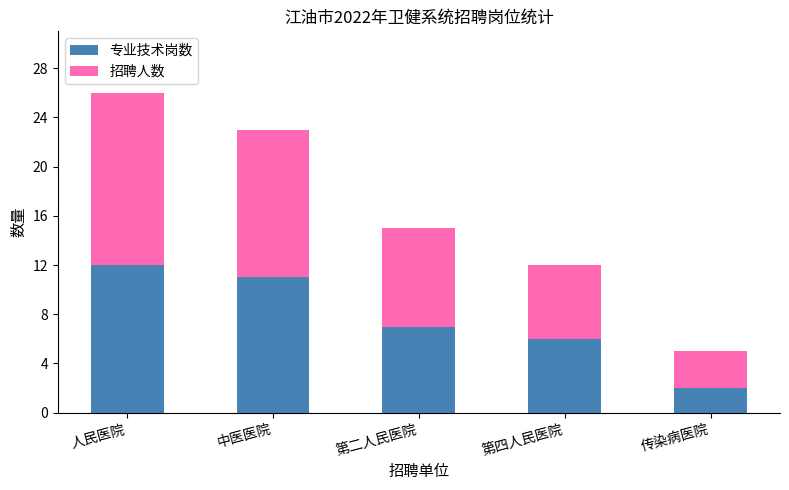

How many bars are there in total?

5